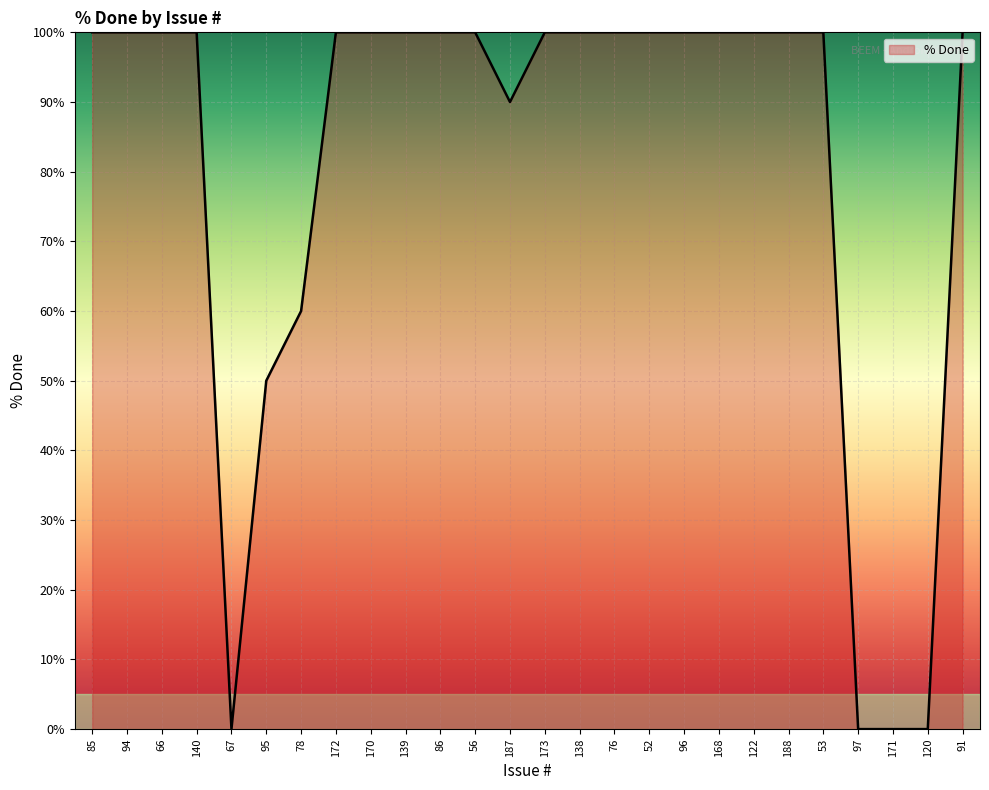

What position from the left is 85?

1